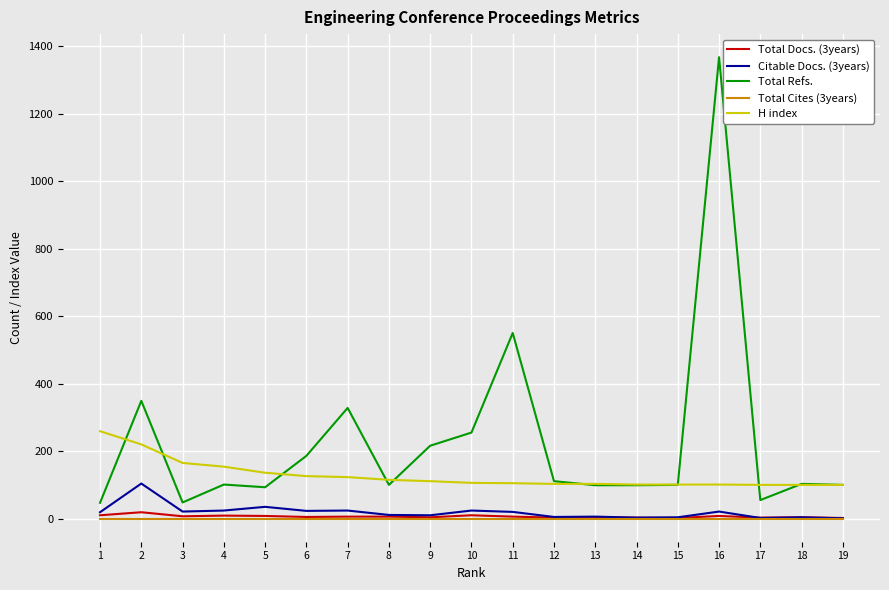

True or false: Total Docs. (3years) and Total Refs. intersect in this chart.

False